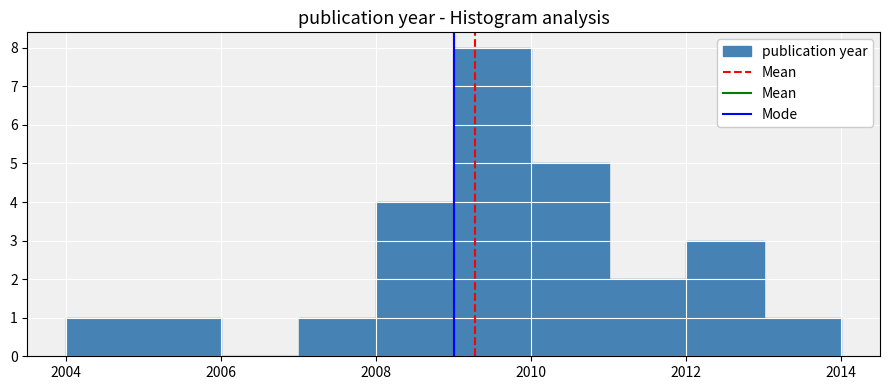

What is the height of the bar covering 2011 to 2012 on the x-axis? The values are not printed on the chart, so give them approximately, as read against the axis.

2